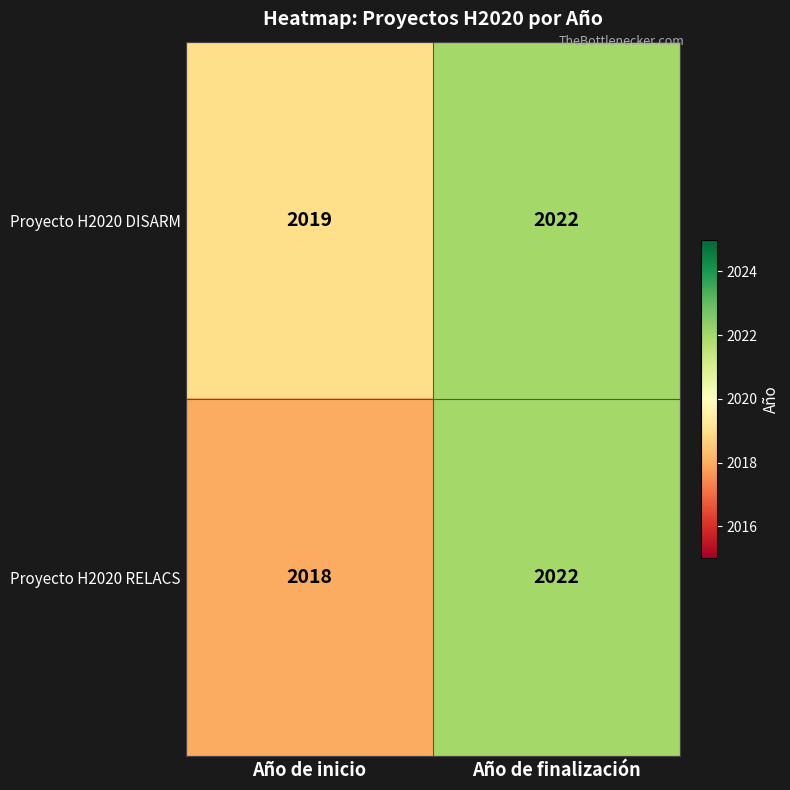

What is the average value of the Proyecto H2020 RELACS series?

2020